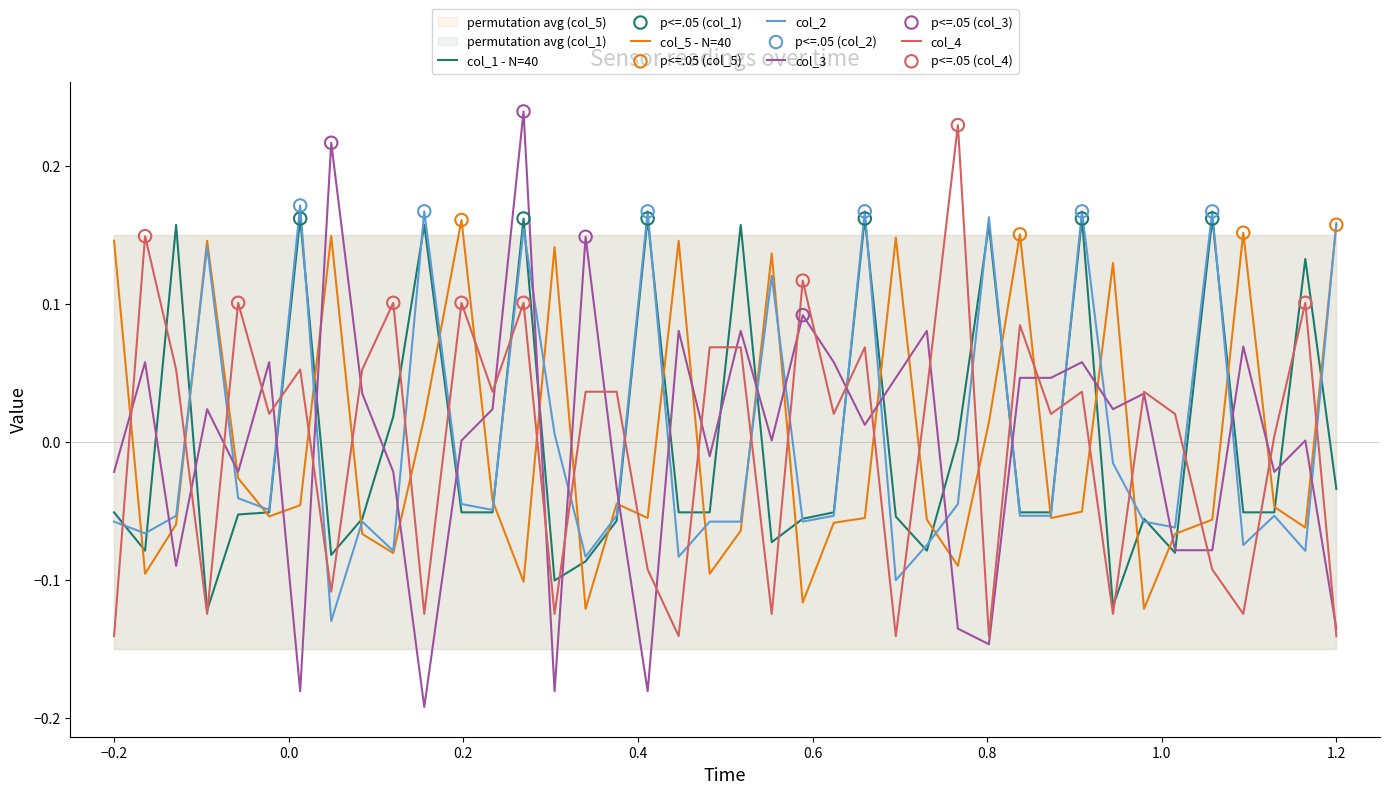

Which series contains the lowest Y value?

col_3